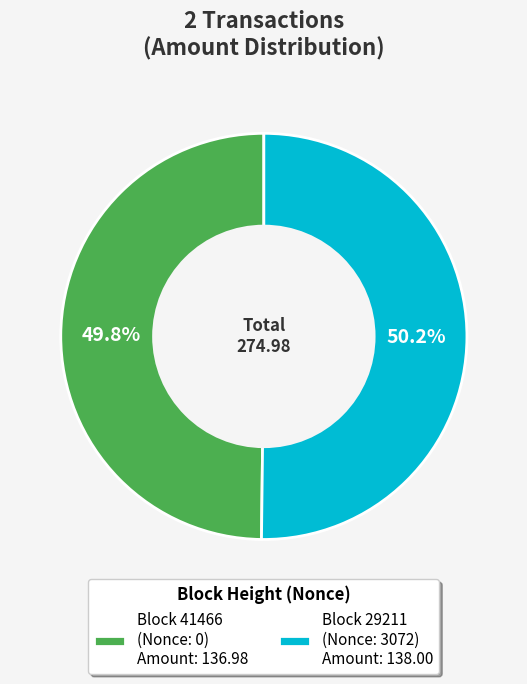

Approximately how many times larger is the value at Block 29211 (Nonce: 3072) Amount: 138.00 compared to Block 41466 (Nonce: 0) Amount: 136.98?

1.0